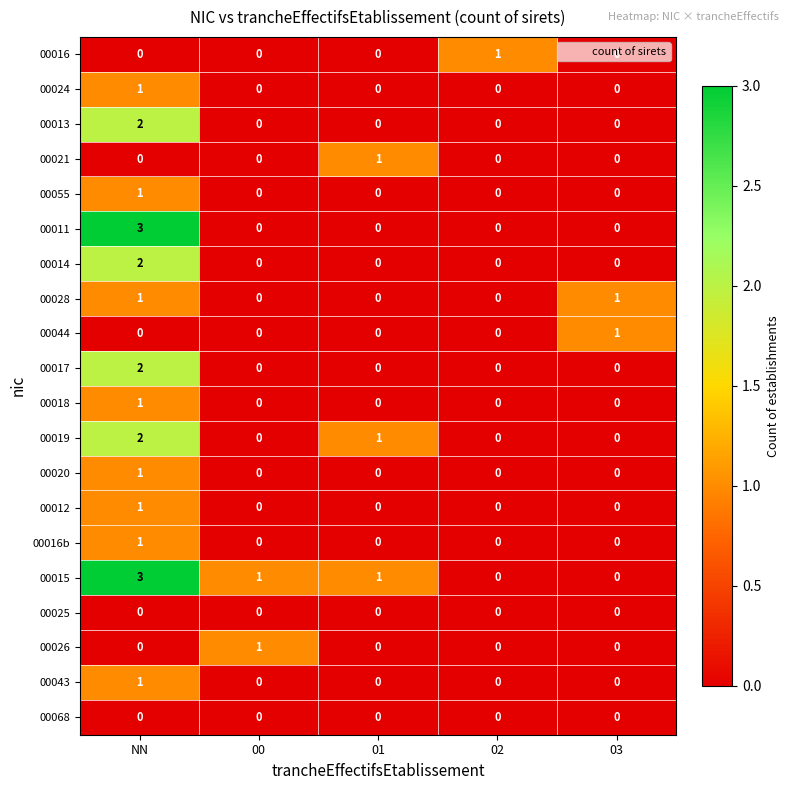

What is the greatest value displayed?

3